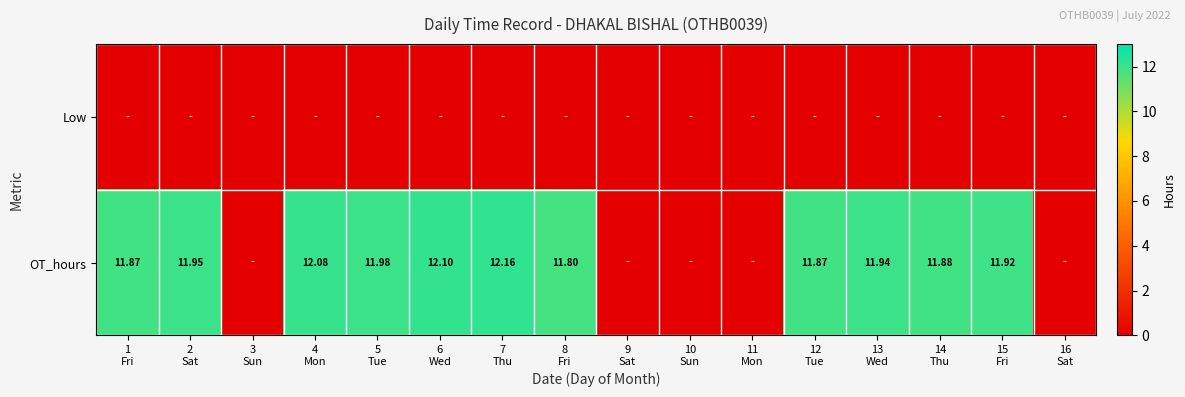

Where does the OT_hours series first go above 11?

1 Fri